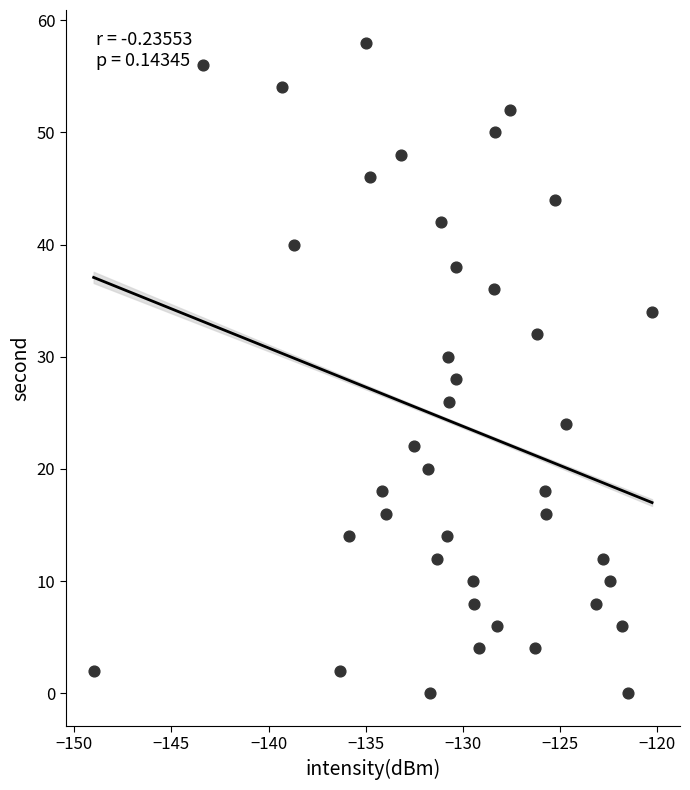

What is the range of Y values (max minus min)?

58